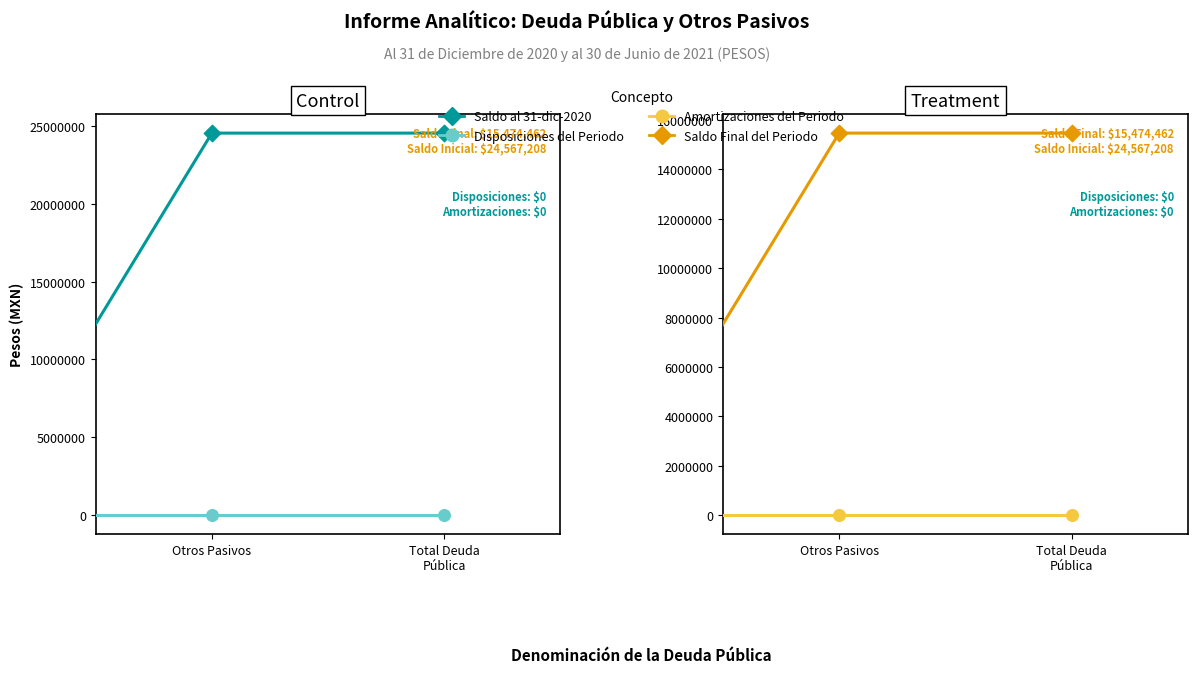

Which series has the largest Y range (max minus min)?

Saldo al 31-dic-2020